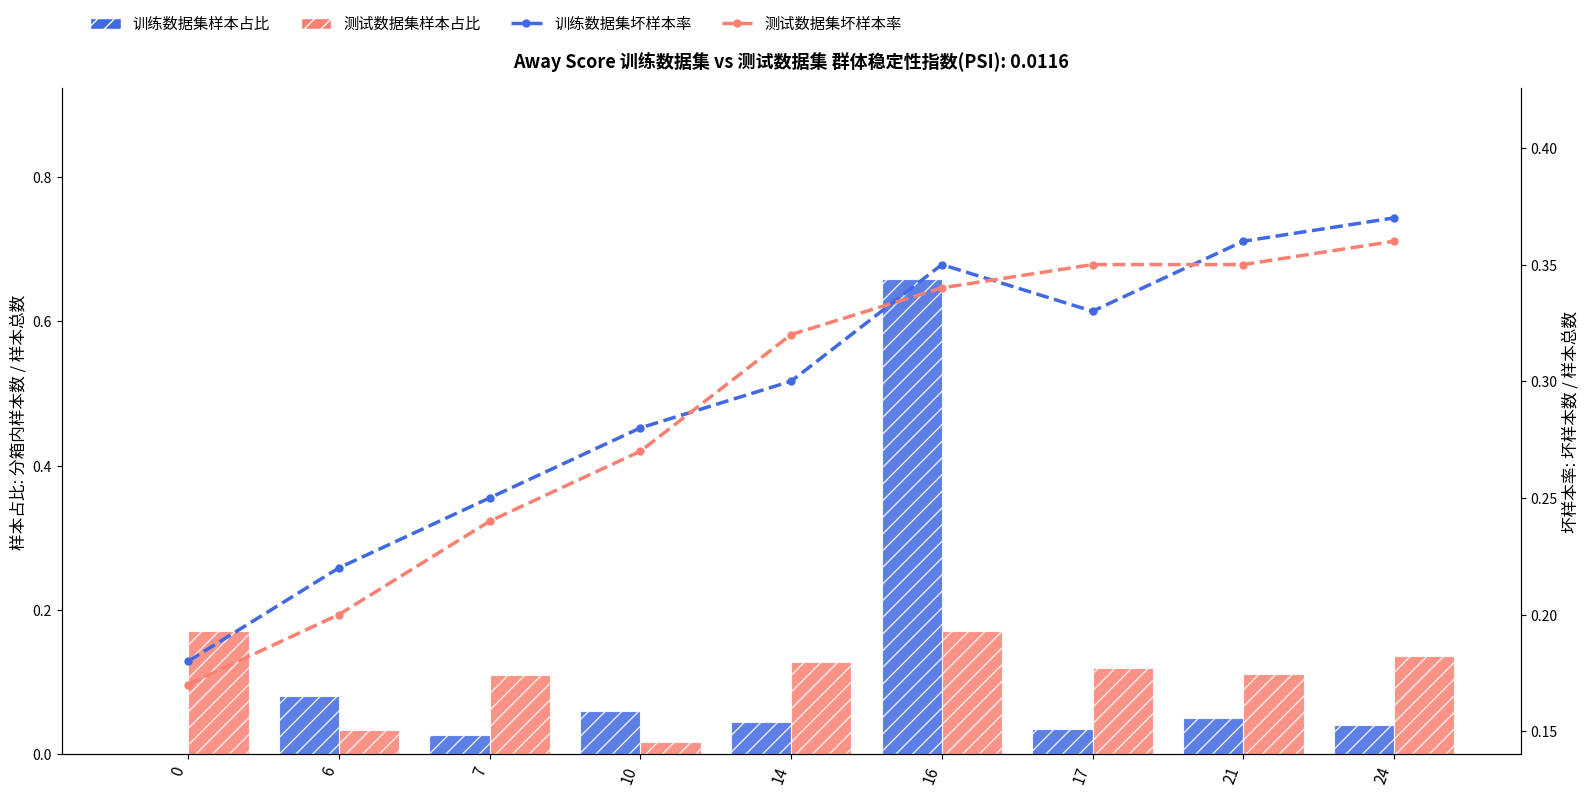

Which series has the widest spread of values?

训练数据集样本占比